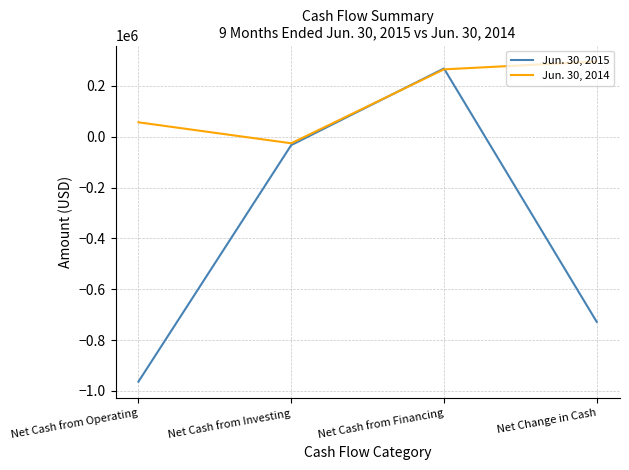

True or false: Jun. 30, 2015 has a value of -406483 at Net Change in Cash.

False